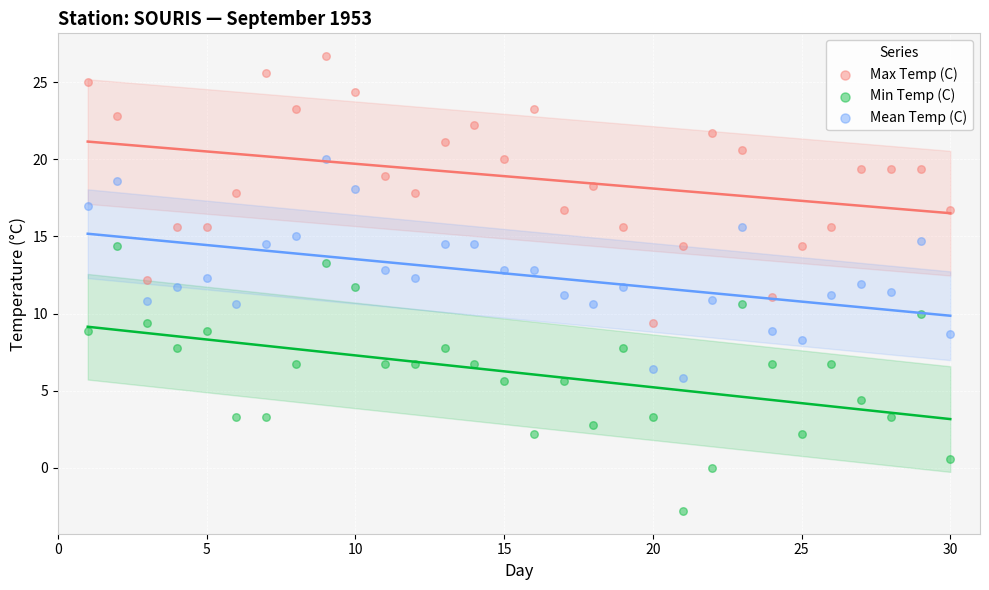

What are all the series names shown in the legend?

Max Temp (C), Min Temp (C), Mean Temp (C)